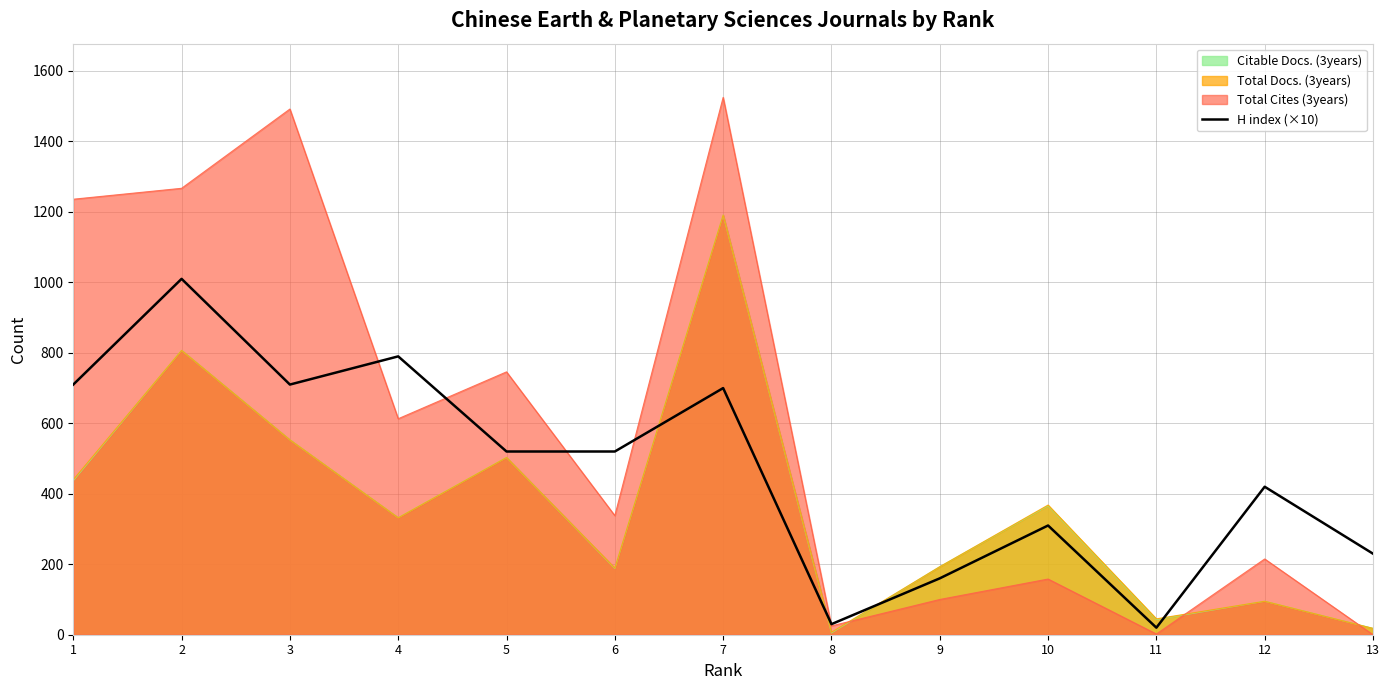

Reading right to left, what are all the values shown in this chart?

13=230	12=420	11=20	10=310	9=160	8=30	7=700	6=520	5=520	4=790	3=710	2=1010	1=710